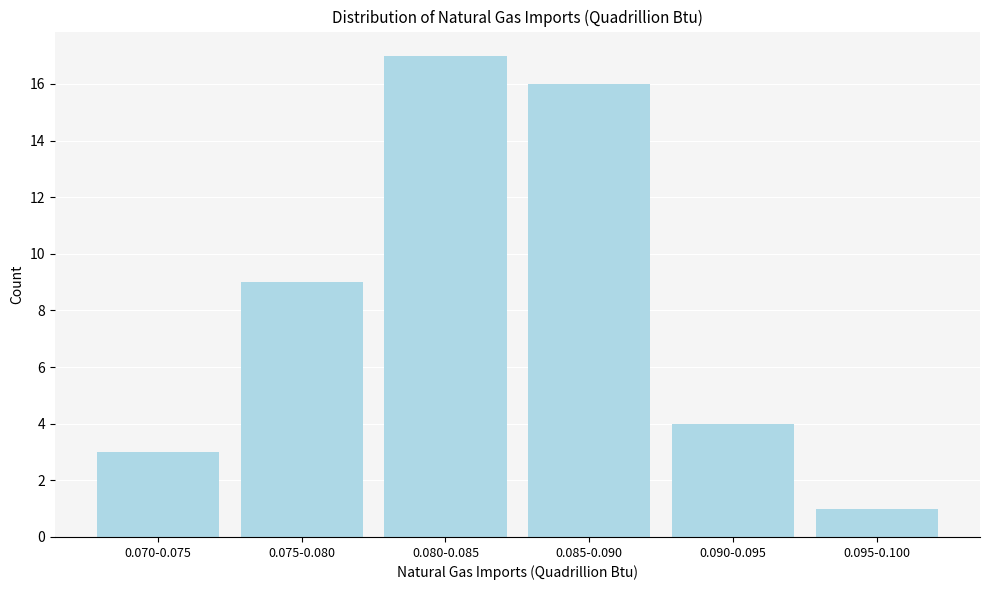

Reading left to right, what are all the values shown in this chart?

3	9	17	16	4	1